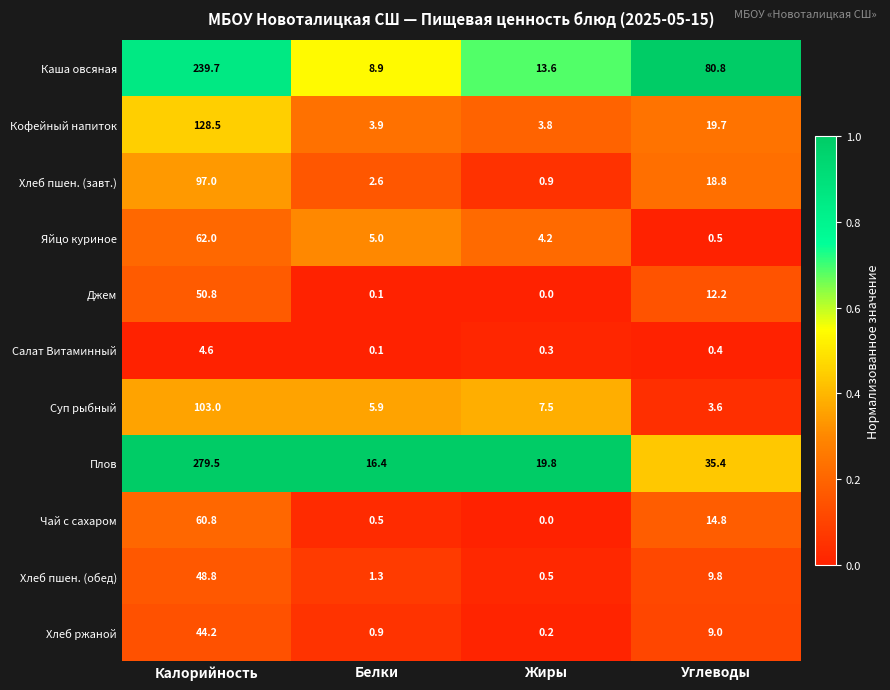

Rank the series by their maximum value, from highest to lowest.

Плов, Каша овсяная, Кофейный напиток, Суп рыбный, Хлеб пшен. (завт.), Яйцо куриное, Чай с сахаром, Джем, Хлеб пшен. (обед), Хлеб ржаной, Салат Витаминный